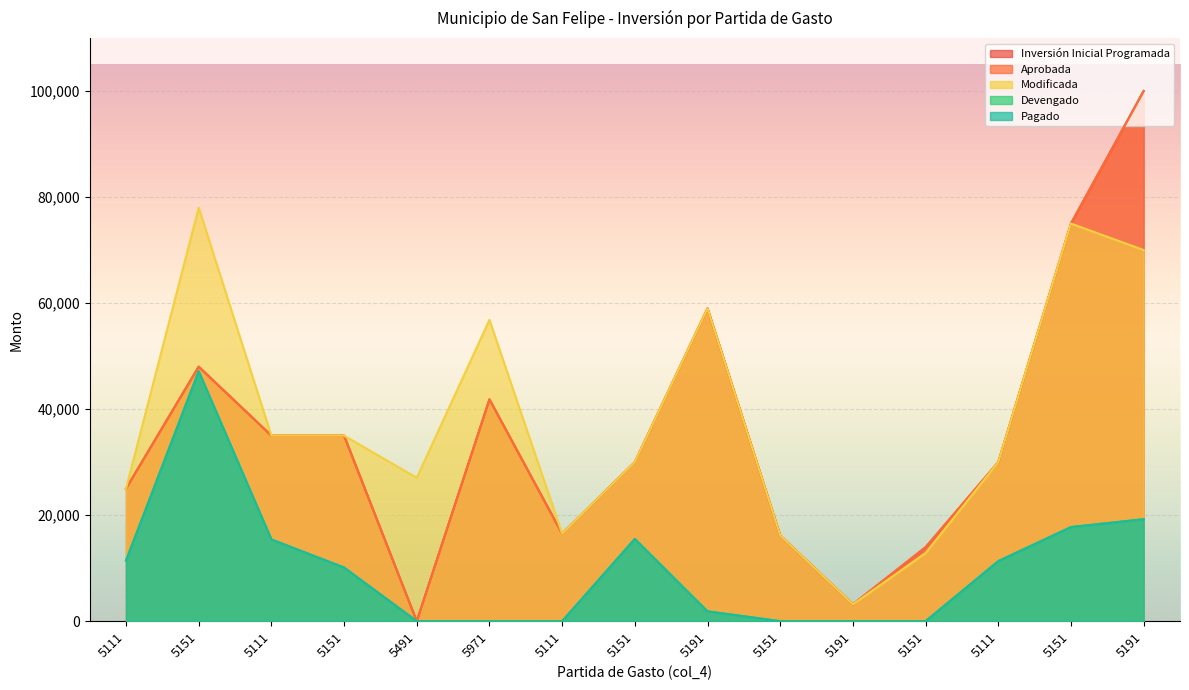

Reading left to right, transcribe all the data shown in this chart.

Inversión Inicial Programada: 25000.0	48000.0	35000.0	35000.0	0.0	41835.0	16500.0	30000.0	59000.0	16166.7	3166.7	13950.0	30000.0	75000.0	100000.0
Aprobada: 25000.0	48000.0	35000.0	35000.0	0.0	41835.0	16500.0	30000.0	59000.0	16166.7	3166.7	13950.0	30000.0	75000.0	100000.0
Modificada: 25000.0	78000.0	35000.0	35000.0	27042.3	56835.0	16500.0	30000.0	59000.0	16166.7	3166.7	12850.0	30000.0	75000.0	70000.0
Devengado: 11422.0	47140.0	15416.9	10116.0	0.0	0.0	0.0	15510.0	1850.0	0.0	0.0	0.0	11322.0	17748.0	19232.0
Pagado: 11422.0	47140.0	15416.9	10116.0	0.0	0.0	0.0	15510.0	1850.0	0.0	0.0	0.0	11322.0	17748.0	19232.0